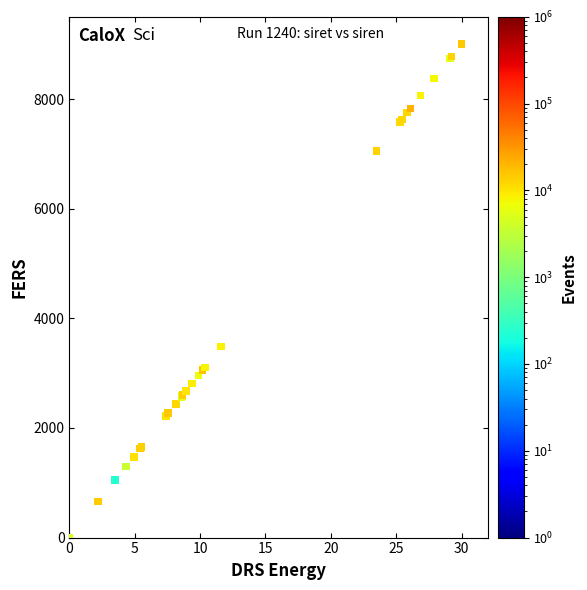

What Y value in the scatter plot is closest to 4500?

3483.6